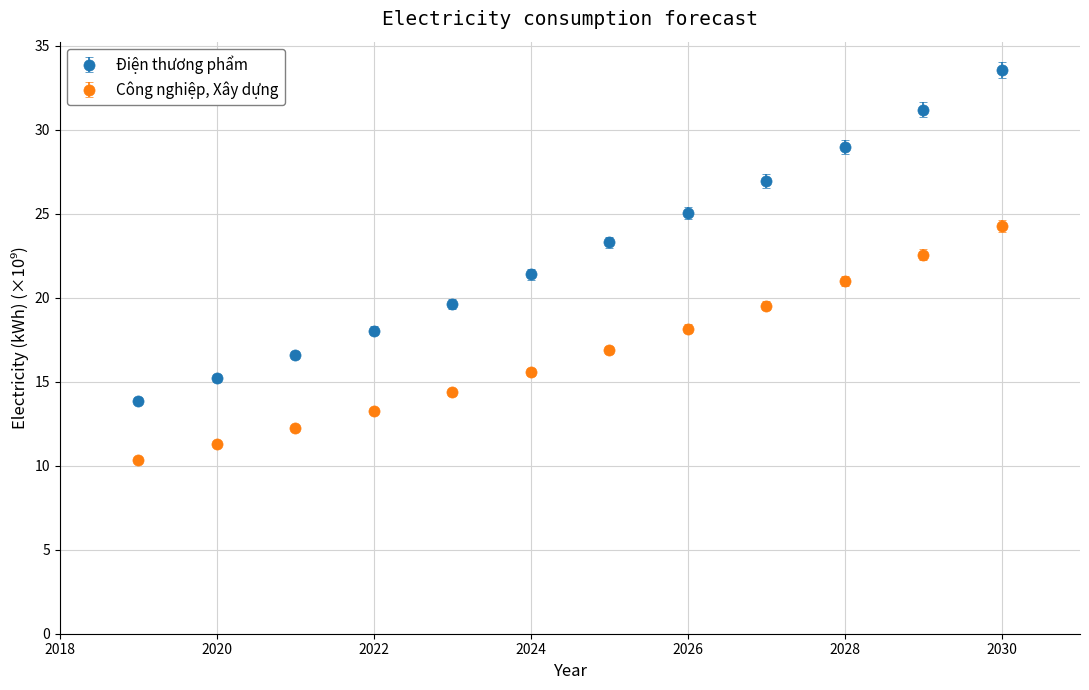

Which series has the largest total across all categories?

Điện thương phẩm